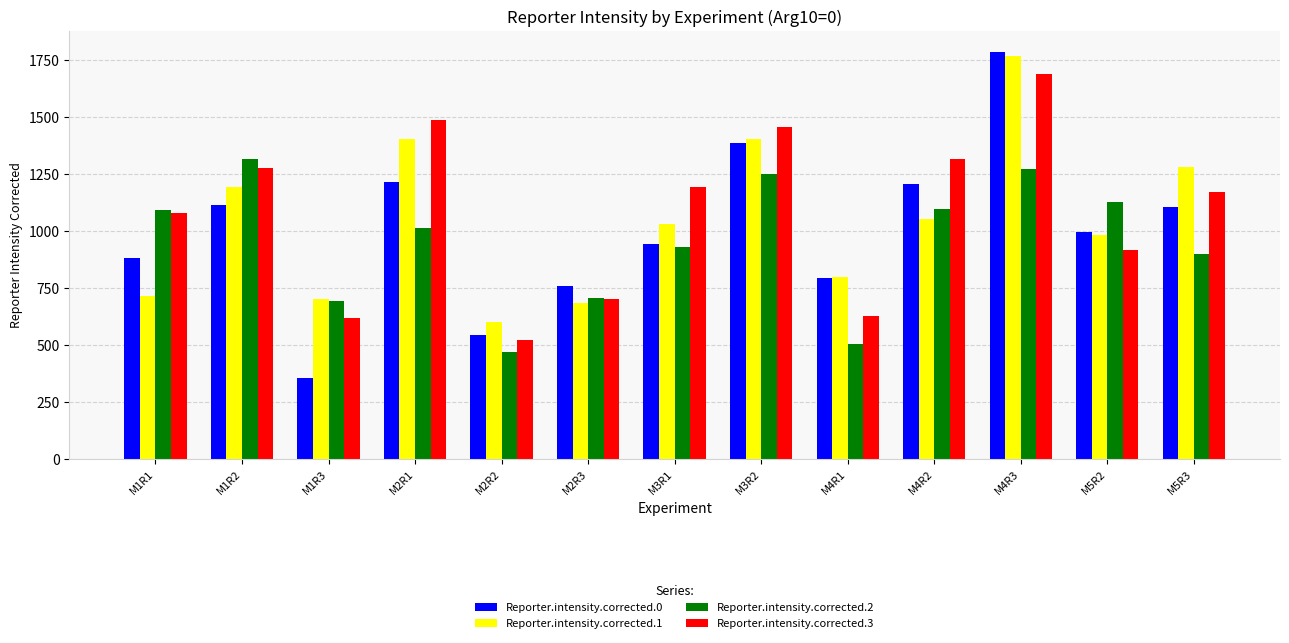

What is the sum of all Reporter.intensity.corrected.0 values?

13085.0